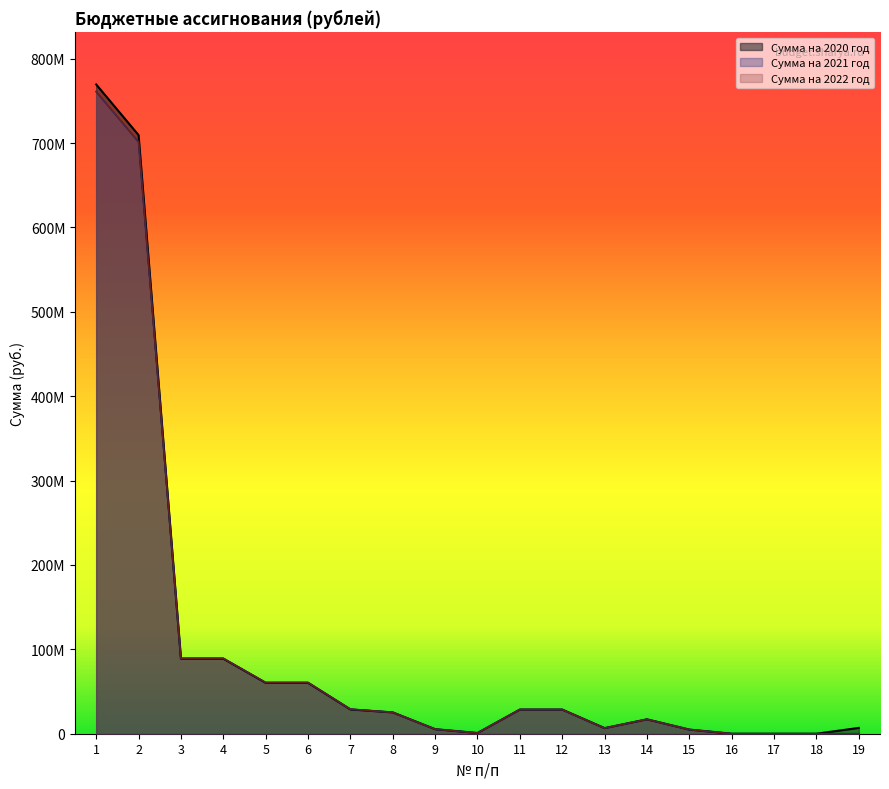

Between 7 and 1, which is larger?

1